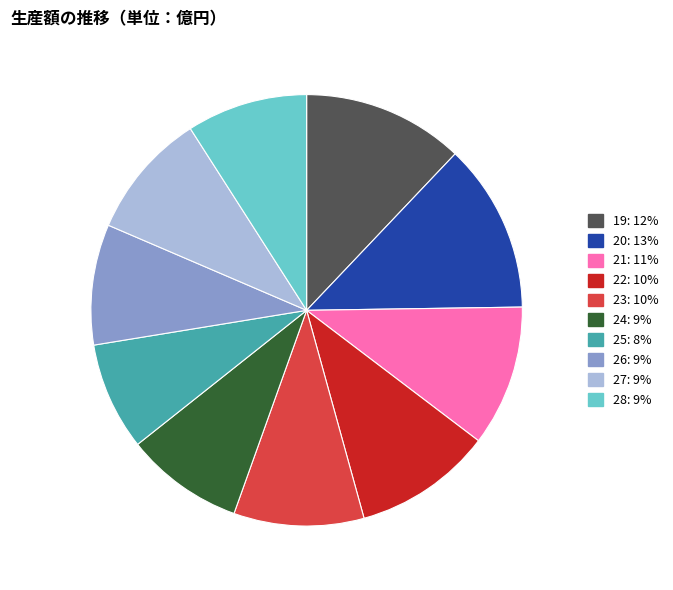

How many slices are in this pie chart?

10